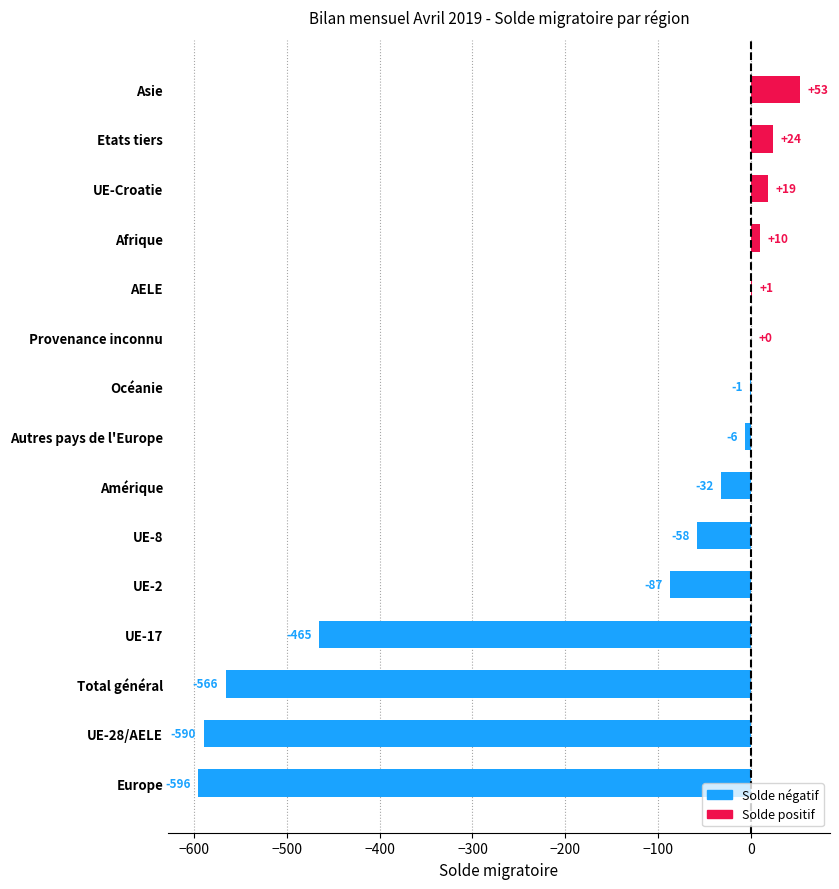

What is the greatest value displayed?

53